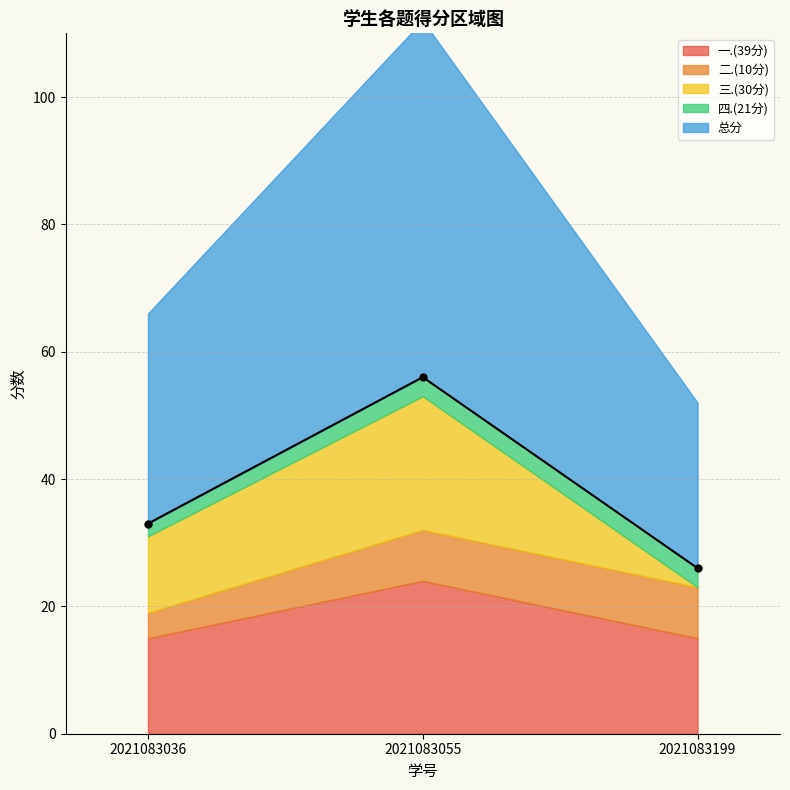

True or false: 二.(10分) has a value of 4 at 2021083036.

True